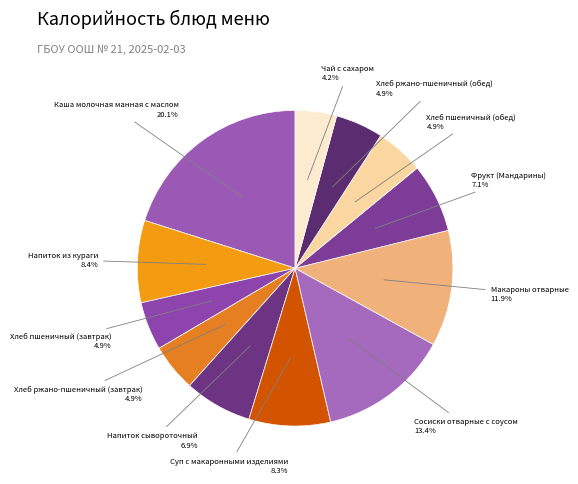

The Хлеб ржано-пшеничный (обед) slice represents 5% of the pie. True or false?

True